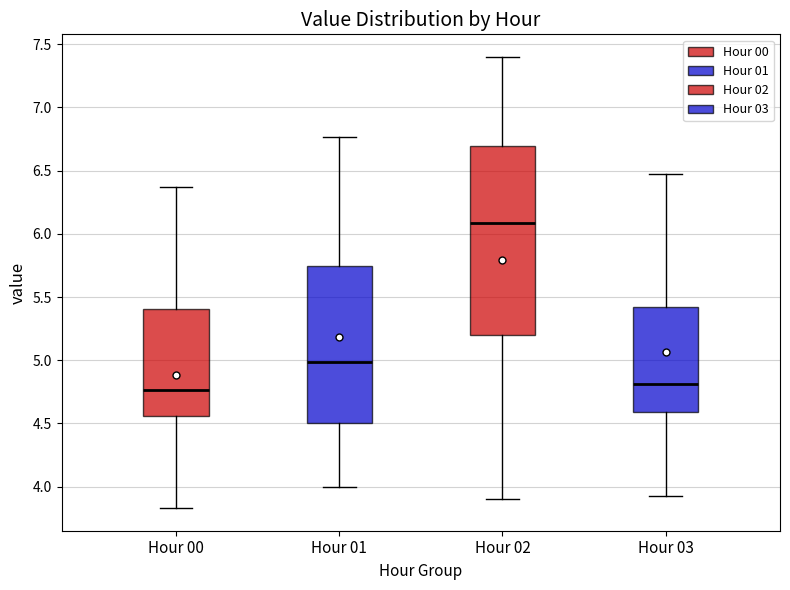

Reading left to right, transcribe this box plot: for each box, give where its median line is, the range the box spans, and where its two whiskers end, as read against the y-axis. The values are not printed on the chart, so give them approximately, as read against the axis.

Hour 00: median 4.75, box 4.55 to 5.40, whiskers 3.85 to 6.35
Hour 01: median 5.00, box 4.50 to 5.75, whiskers 4.00 to 6.75
Hour 02: median 6.10, box 5.20 to 6.70, whiskers 3.90 to 7.40
Hour 03: median 4.80, box 4.60 to 5.40, whiskers 3.95 to 6.45